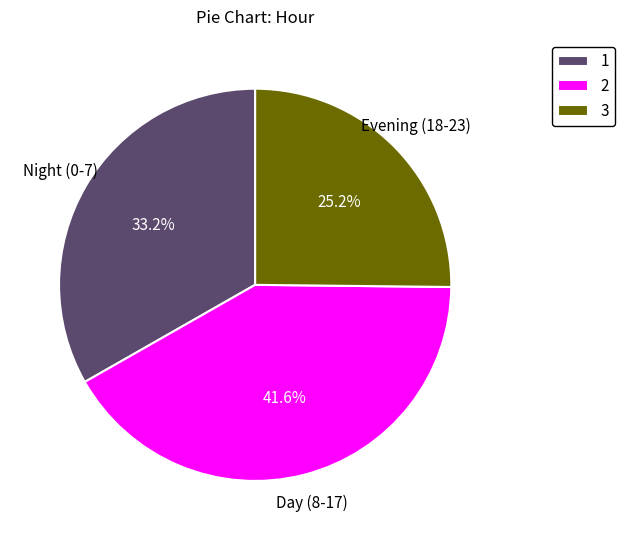

Combined, do Night (0-7) and Evening (18-23) account for over 50%?

Yes